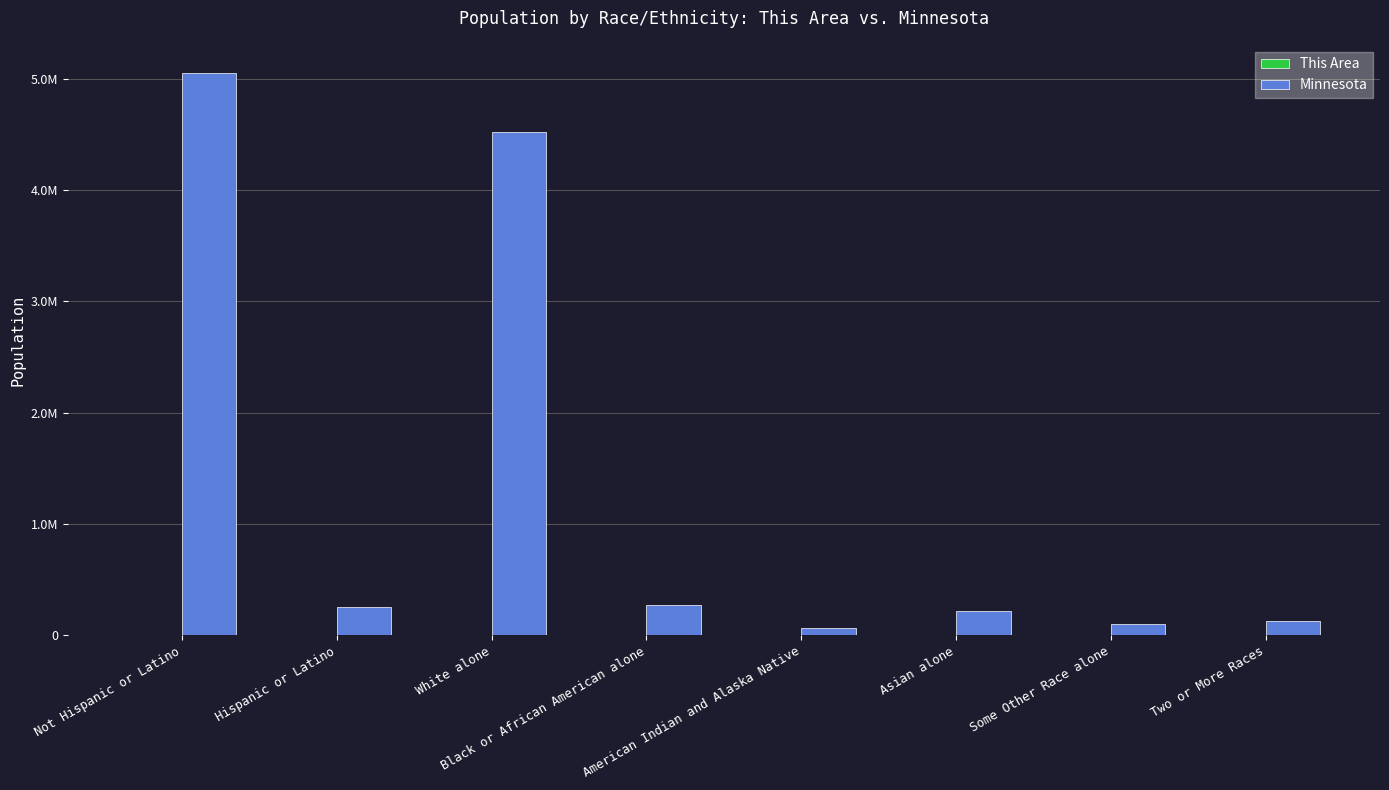

Rank the series by their average value, from highest to lowest.

Minnesota, This Area